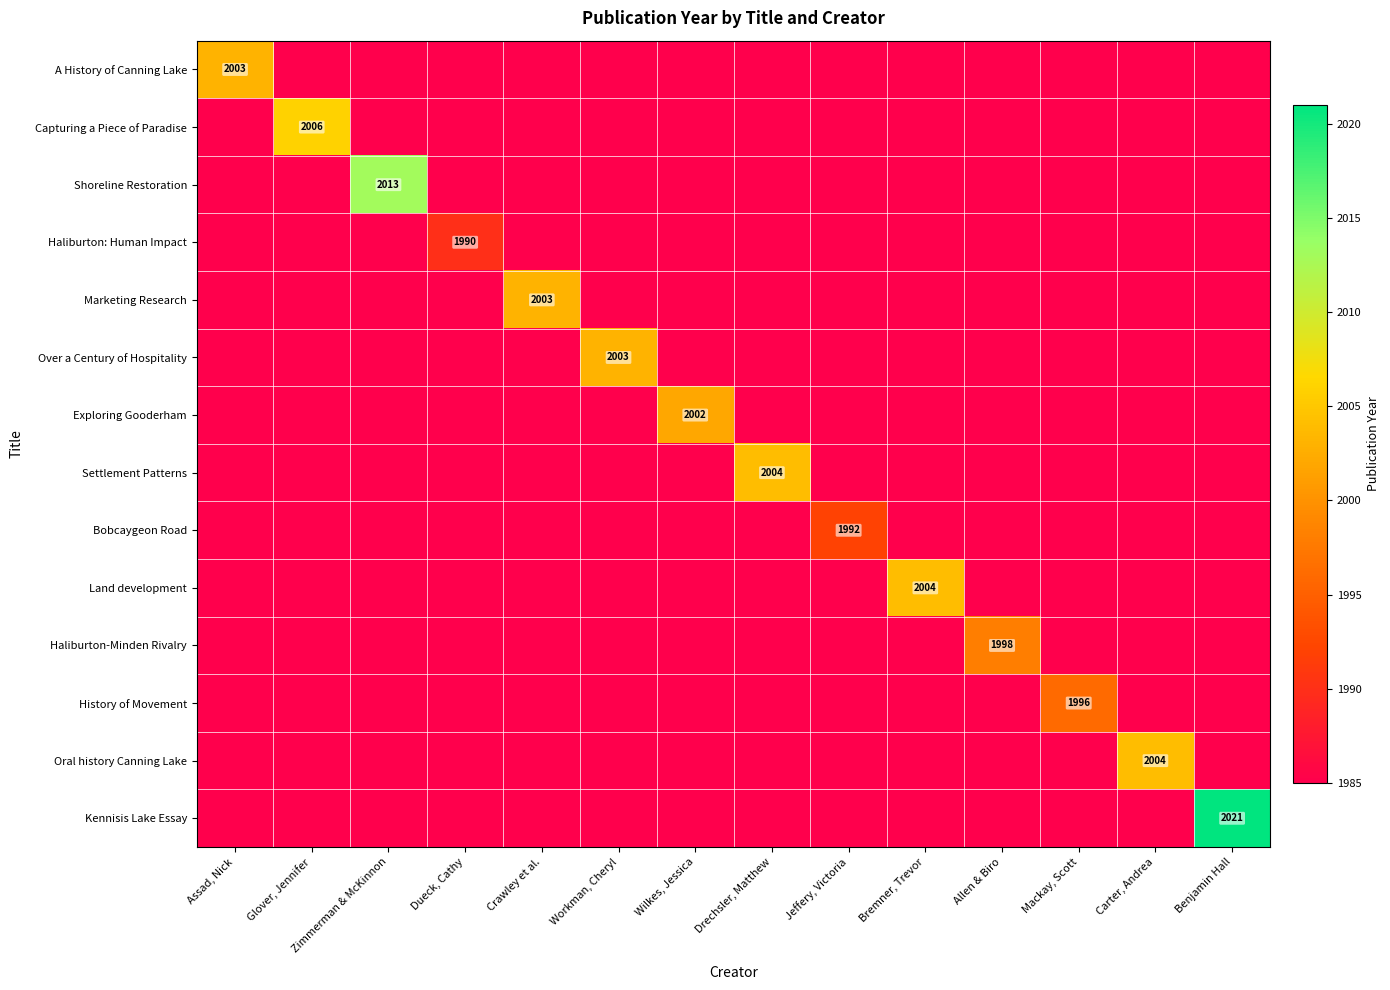

Which label corresponds to the largest value in the chart?

Benjamin Hall